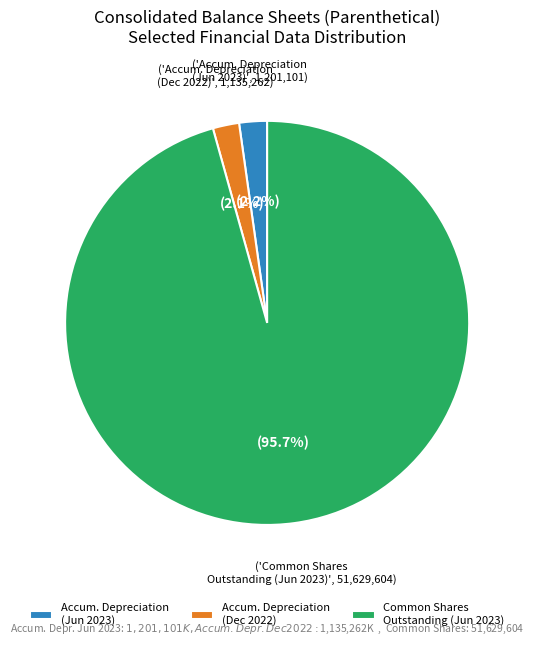

Does any single category account for the majority?

Yes